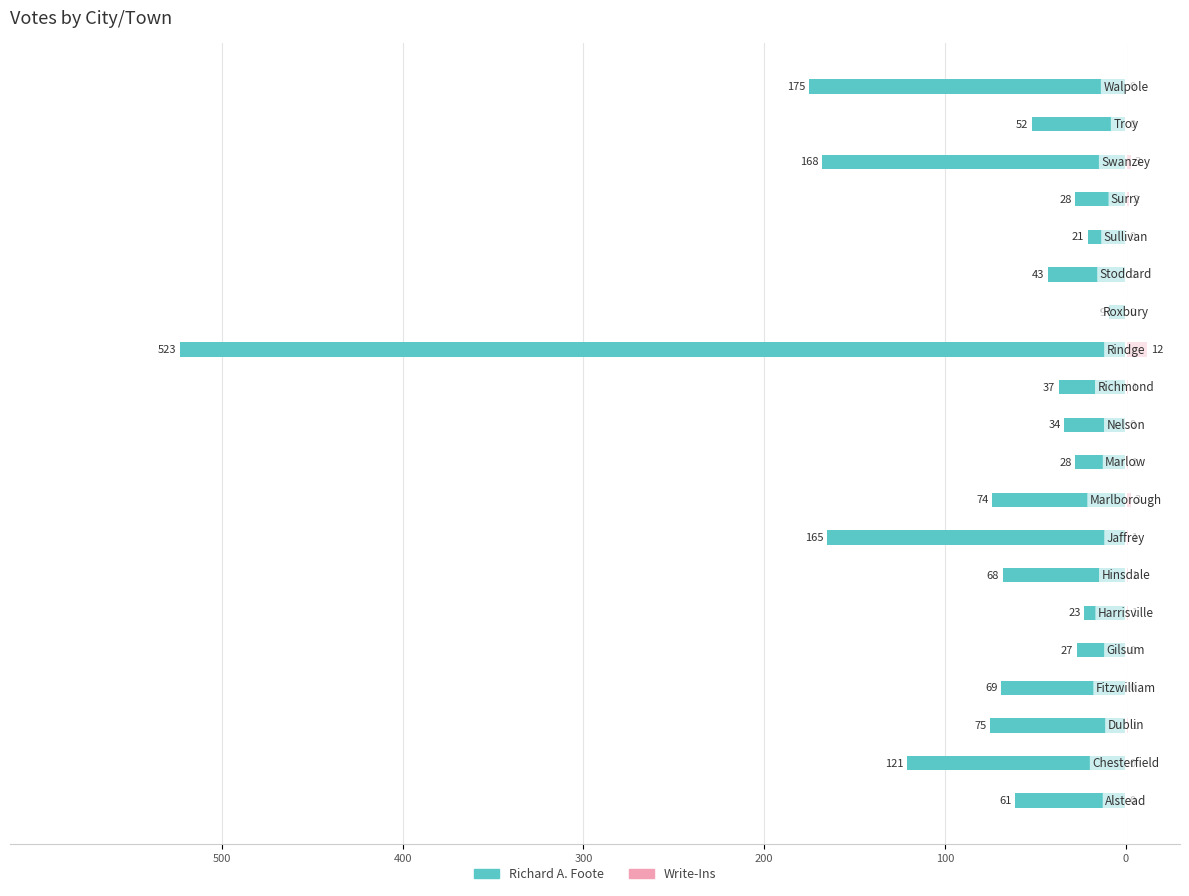

What position from the right is 19?

1